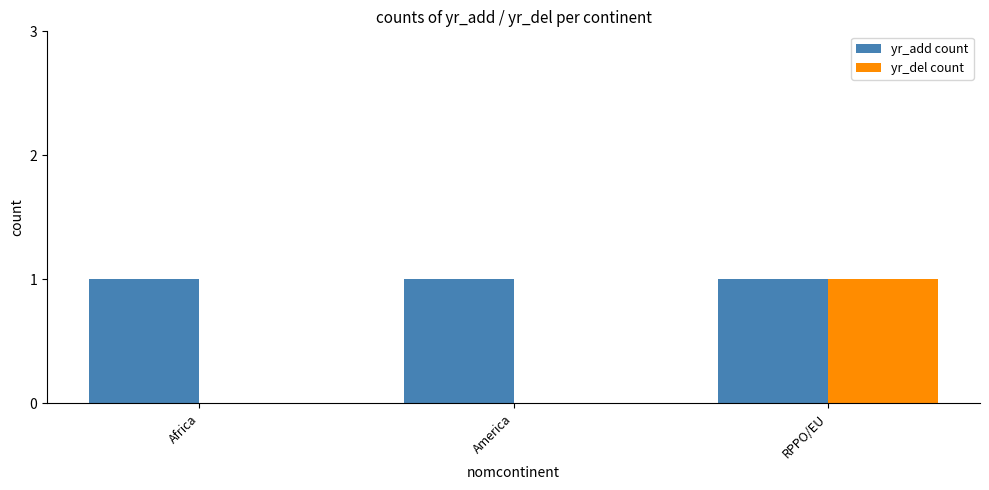

Which series changed the most between Africa and RPPO/EU?

yr_del count